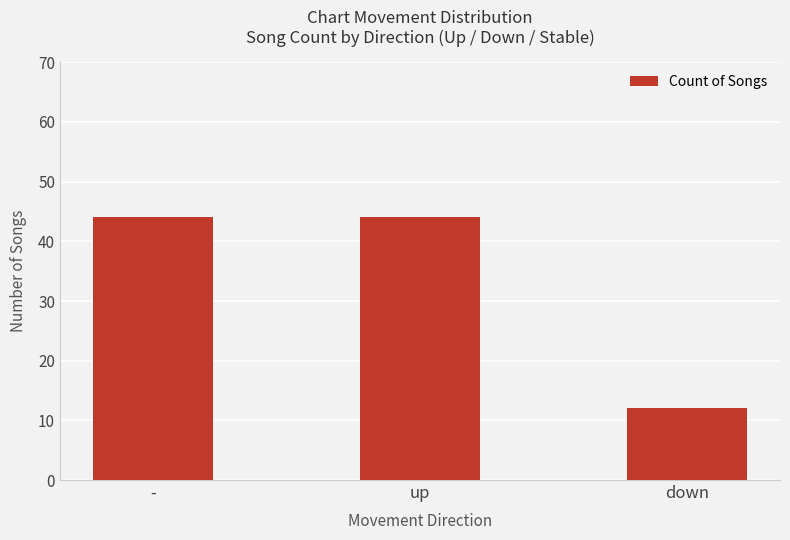

The chart shows a value of 44 at -. True or false?

True